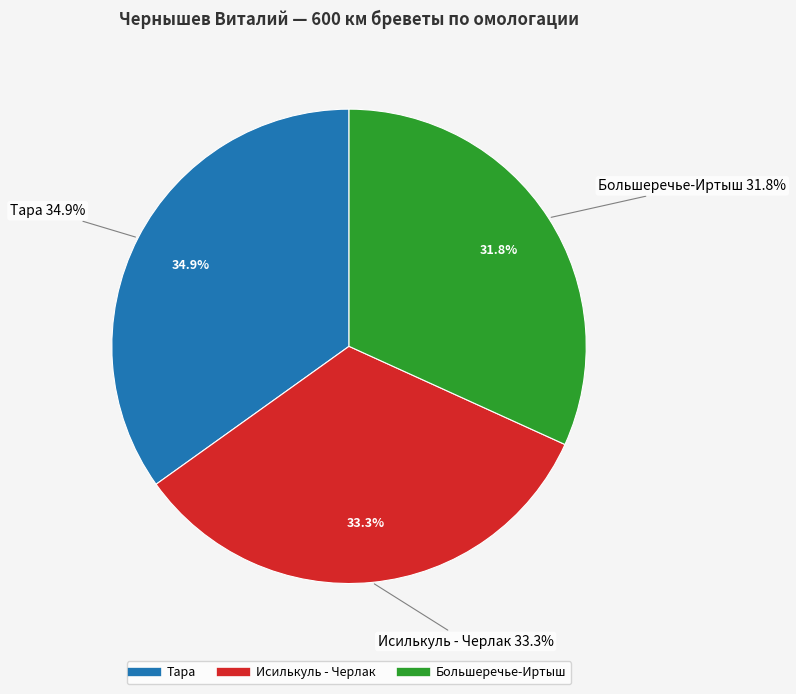

To the nearest percent, what portion does Большеречье-Иртыш represent?

32%